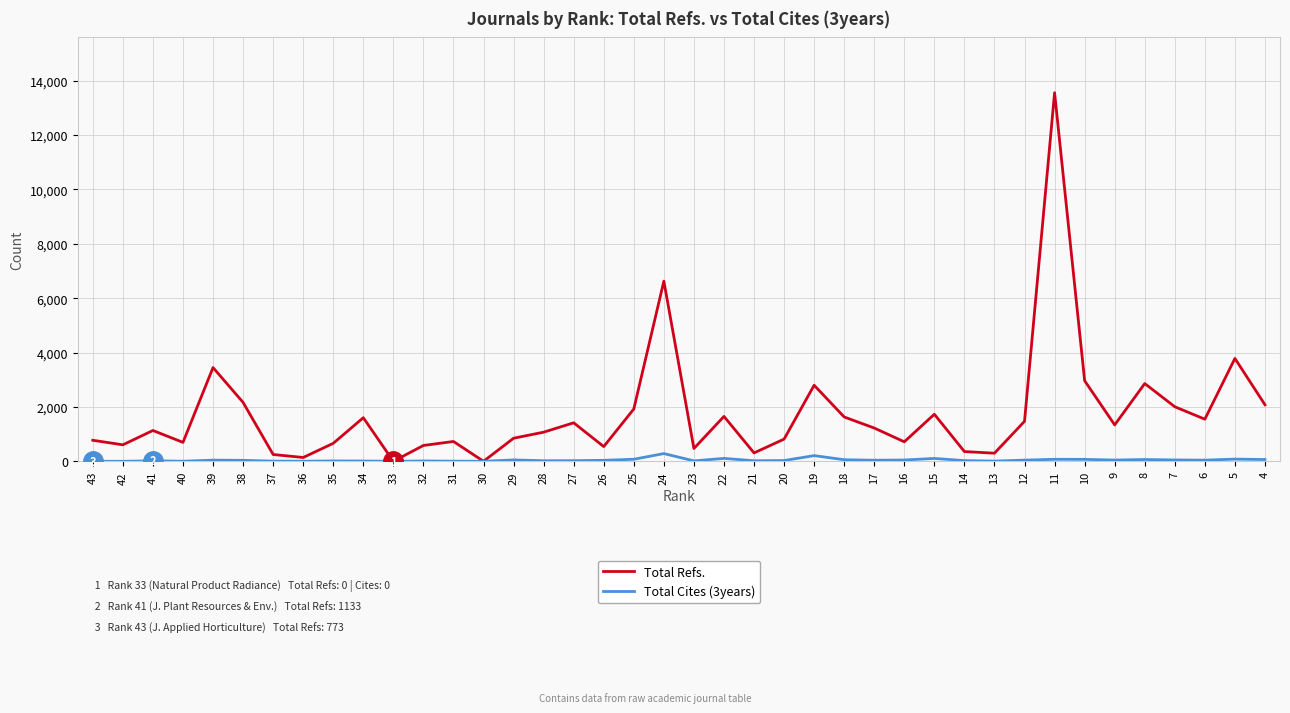

What is the difference between the highest and lowest values at 15?

1626